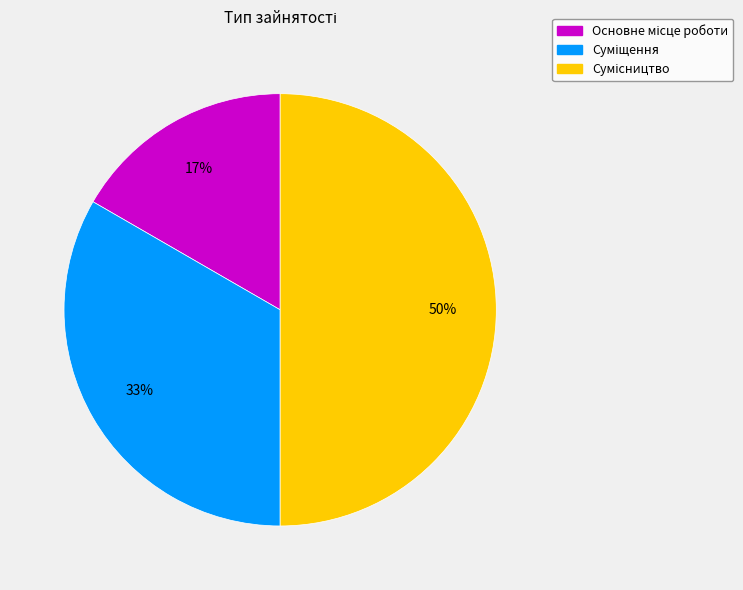

To the nearest percent, what is the average slice percentage?

33%